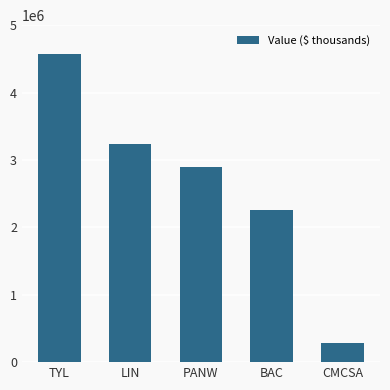

What is the label of the 5th bar from the left?

CMCSA